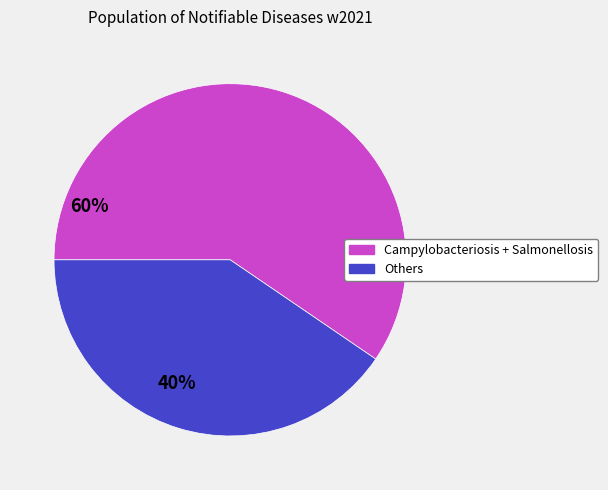

Is there any slice that represents more than half of the pie?

Yes